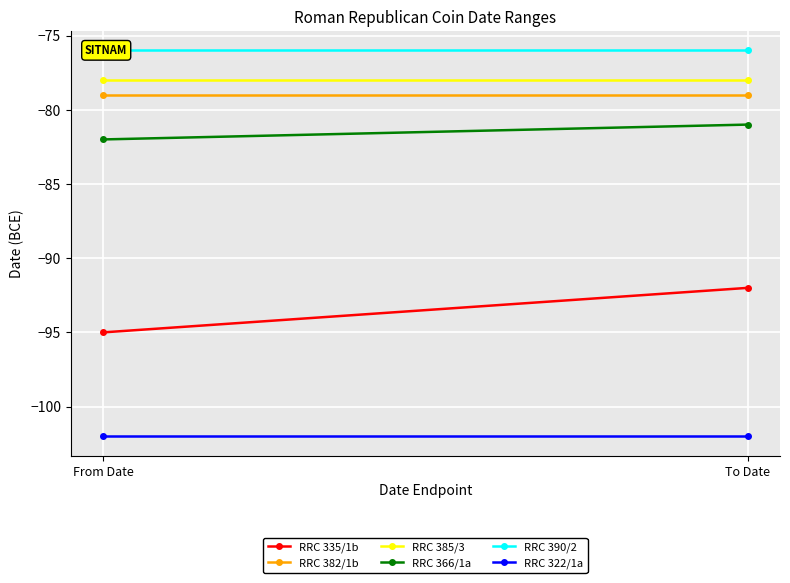

What is the minimum value for RRC 366/1a?

-82